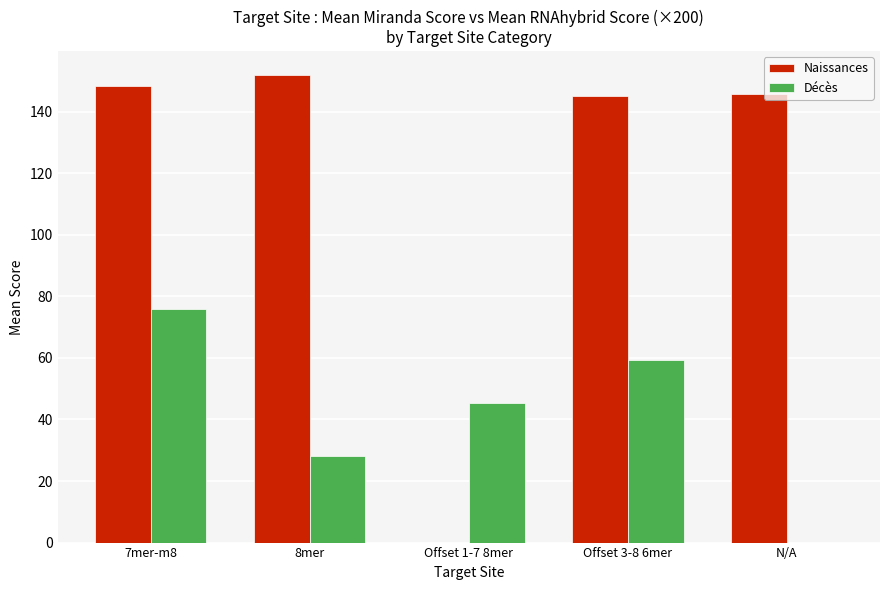

Reading right to left, list all the values displayed in this chart.

Naissances: N/A=145.8	Offset 3-8 6mer=145.0	Offset 1-7 8mer=0.0	8mer=152.0	7mer-m8=148.3
Décès: N/A=0.0	Offset 3-8 6mer=59.4	Offset 1-7 8mer=45.4	8mer=28.3	7mer-m8=76.0